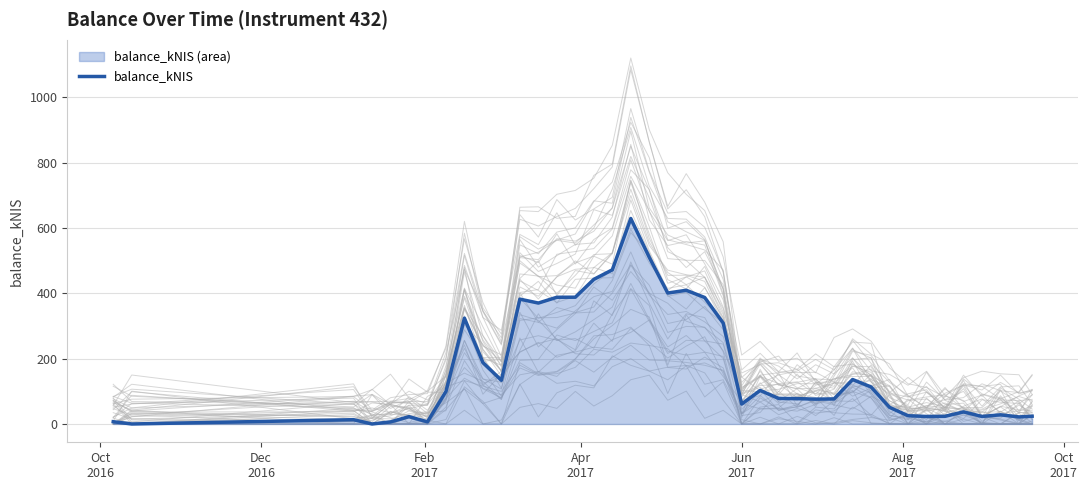

Reading right to left, what are all the values shown in this chart?

23.8	21.6	28.0	23.1	37.0	23.5	23.0	25.3	50.9	113.3	136.2	76.7	76.1	77.6	78.2	102.7	61.0	308.8	387.2	409.3	400.9	510.3	629.0	471.9	442.7	388.1	387.9	370.2	382.2	133.8	188.0	324.0	99.5	6.5	22.4	6.3	0.0	13.1	0.0	7.0